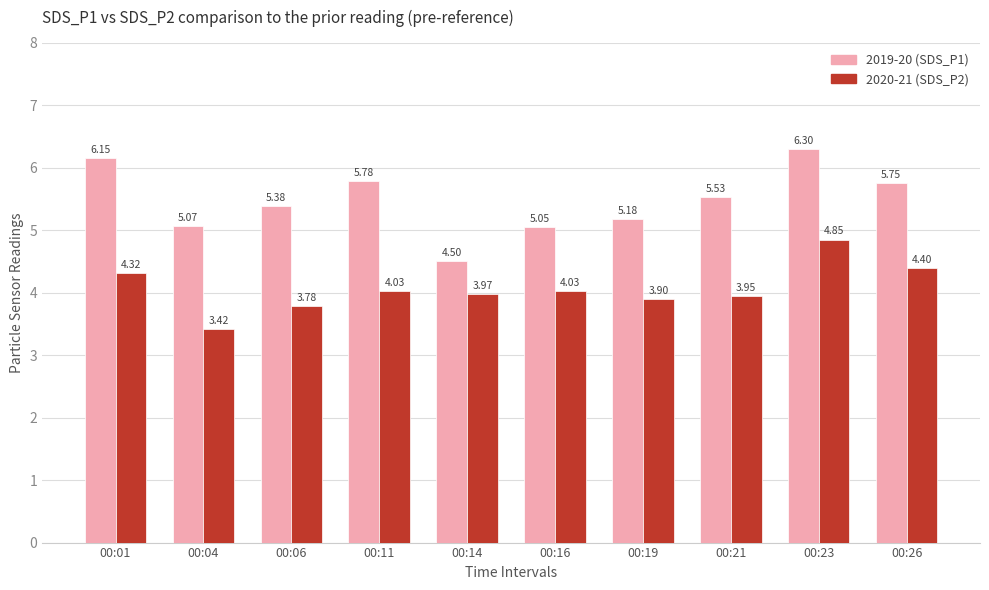

Is the value of 2020-21 (SDS_P2) at 00:06 greater than the value of 2019-20 (SDS_P1) at 00:14?

No